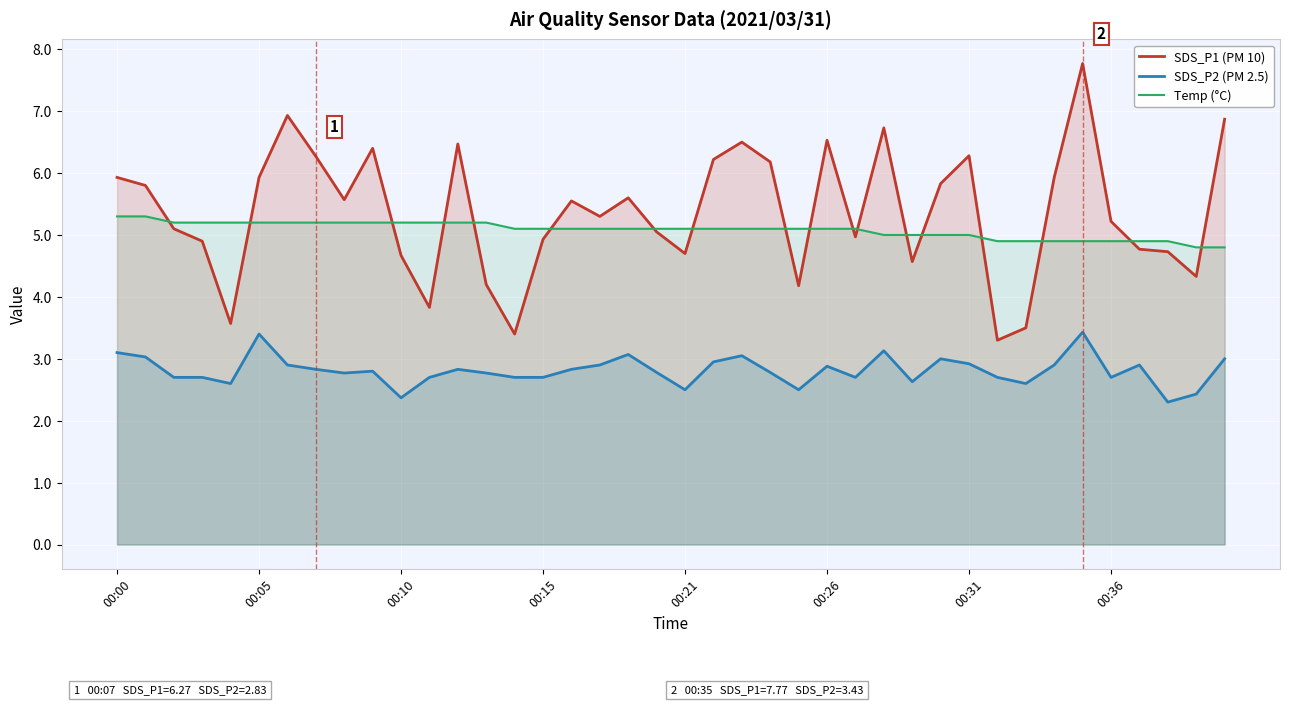

True or false: SDS_P2 (PM 2.5) and Temp (°C) intersect in this chart.

False